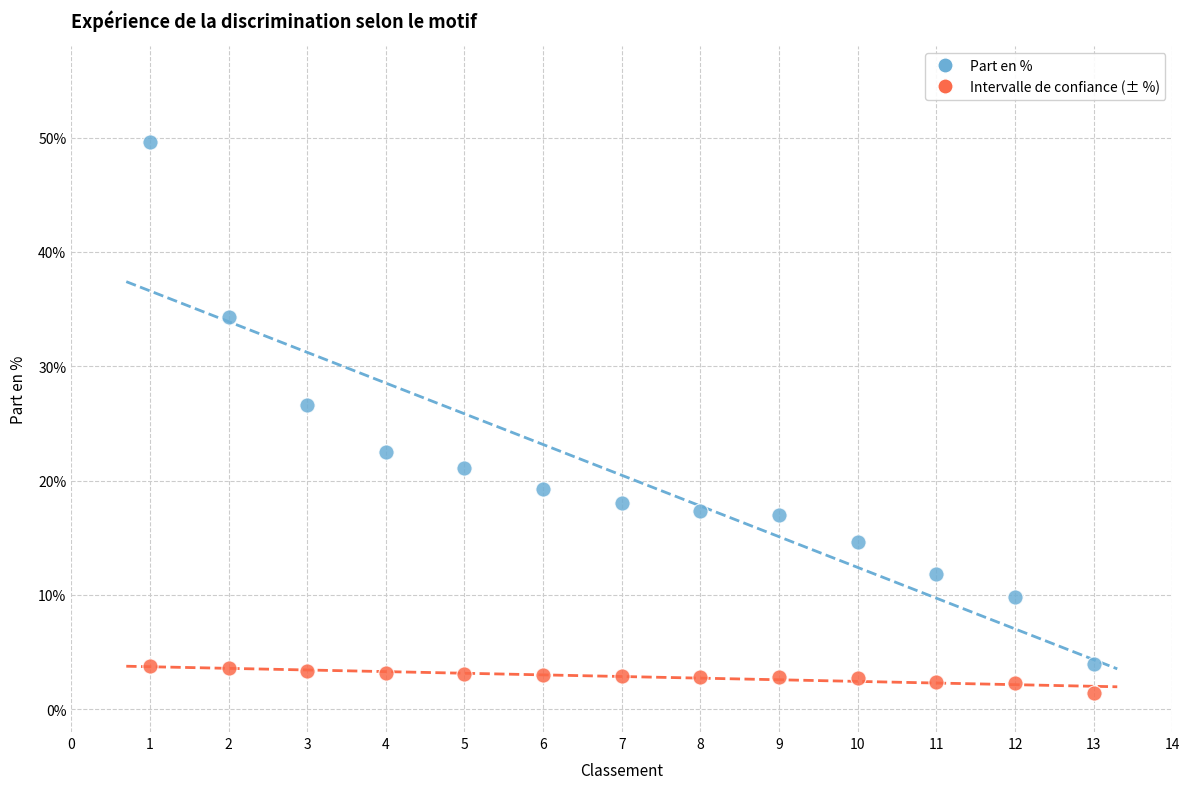

Which series contains the highest Y value?

Part en %